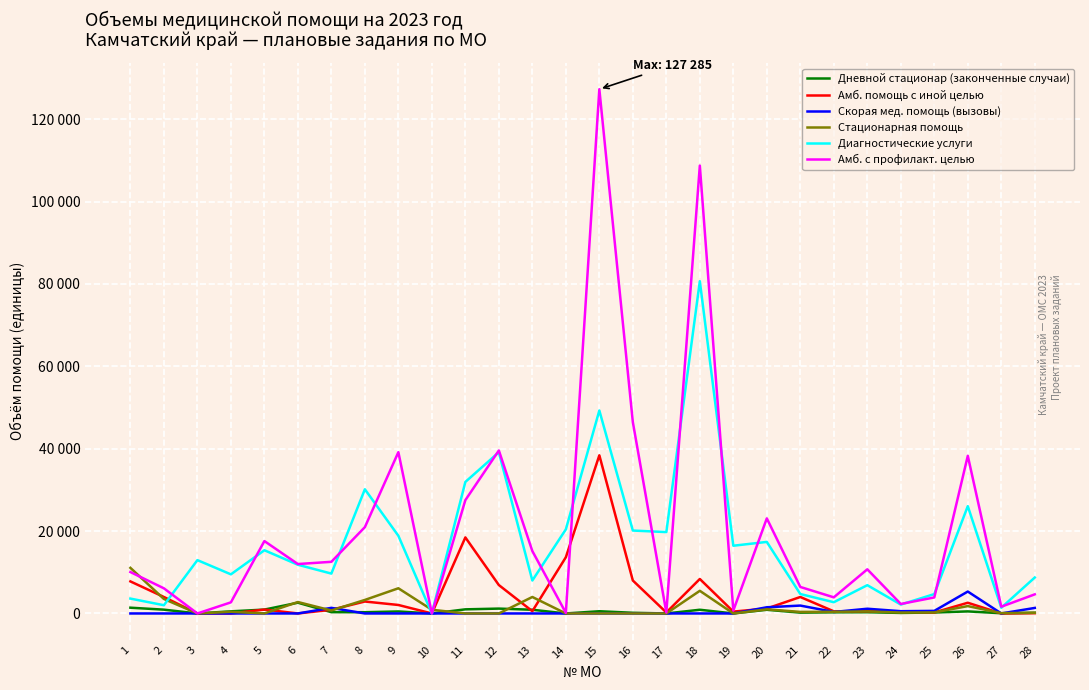

What are all the series names shown in the legend?

Дневной стационар (законченные случаи), Амб. помощь с иной целью, Скорая мед. помощь (вызовы), Стационарная помощь, Диагностические услуги, Амб. с профилакт. целью